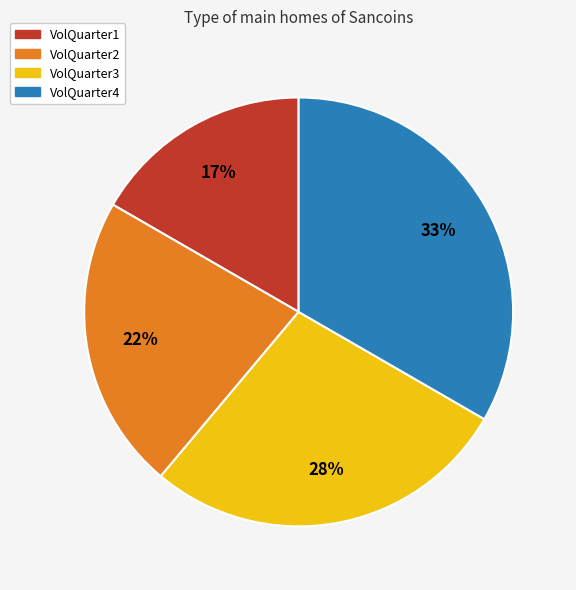

Which category has the biggest portion of the pie?

VolQuarter4